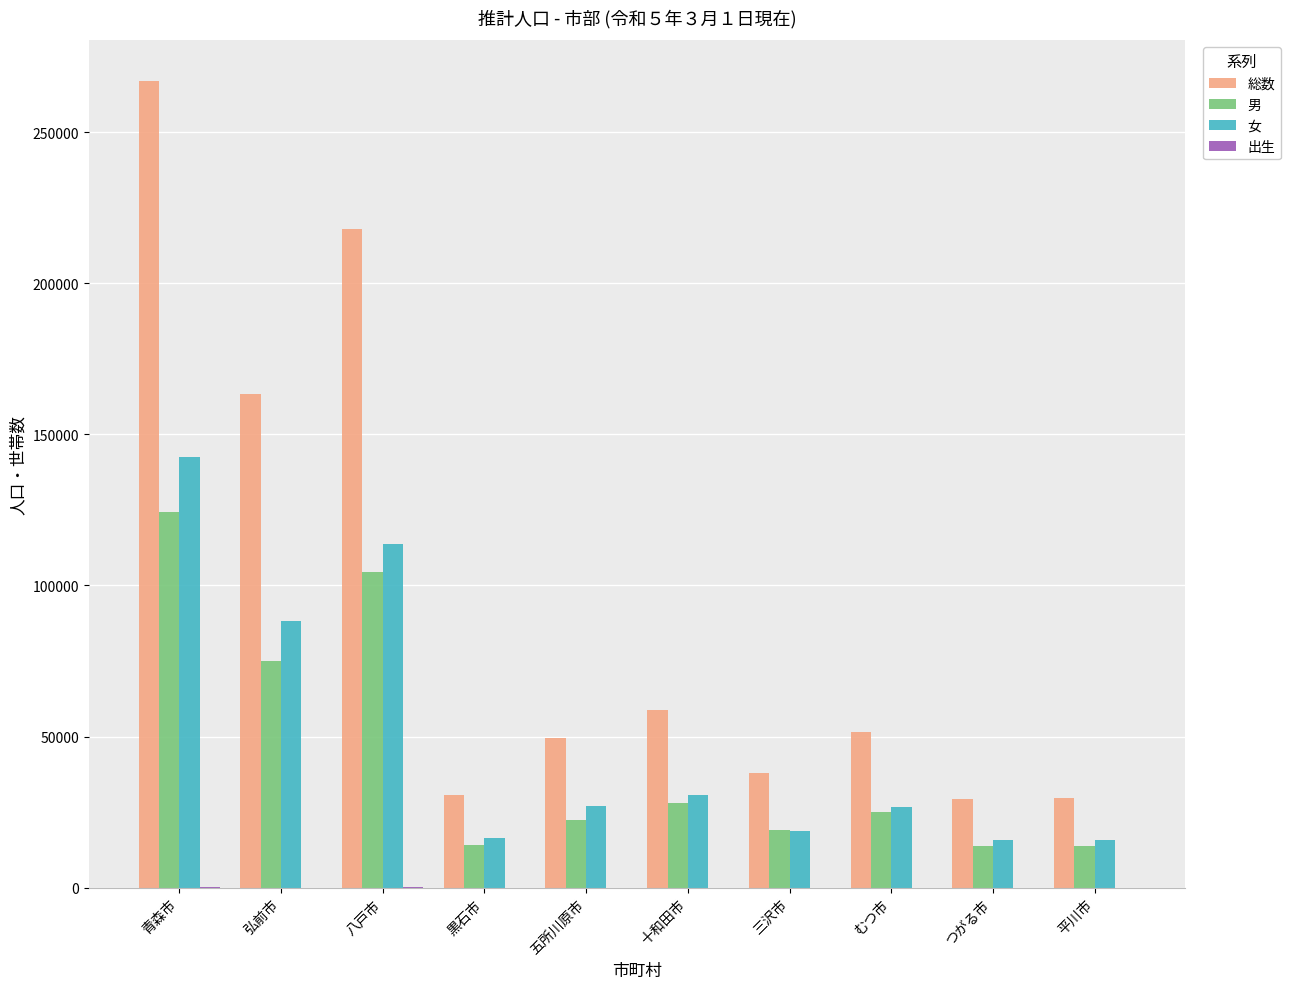

Where is 女 nearest to the value 79206?

弘前市